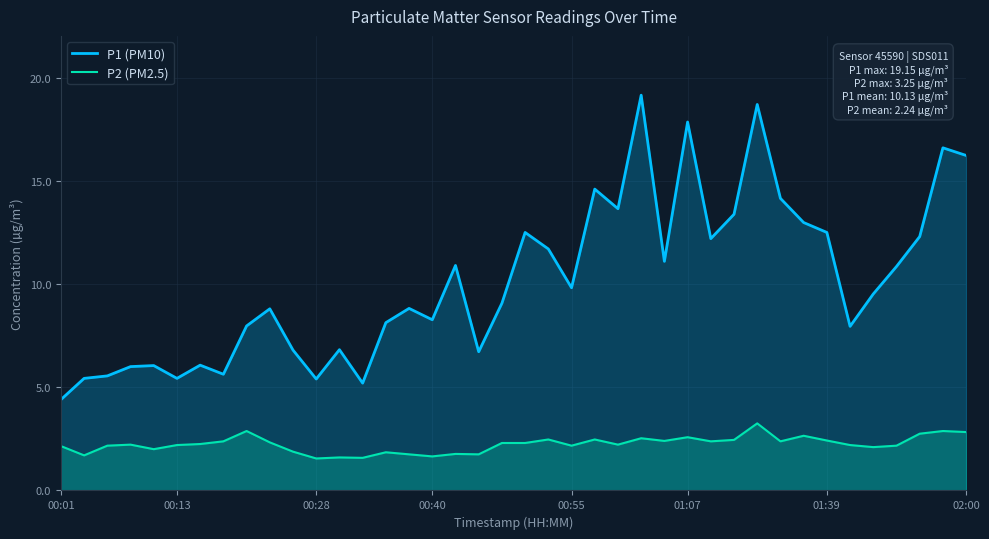

At 23, list the series in order from largest to smallest.

P1 (PM10), P2 (PM2.5)